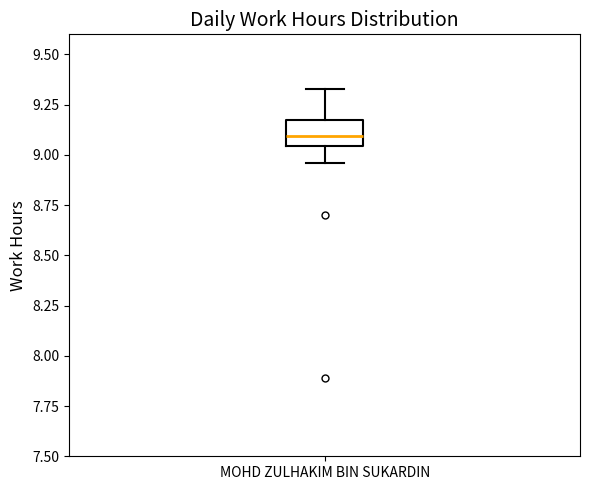

Transcribe this box plot: give where the median line is, the range the box spans, and where the two whiskers end, as read against the y-axis. The values are not printed on the chart, so give them approximately, as read against the axis.

median 9.10, box 9.05 to 9.15, whiskers 8.95 to 9.35